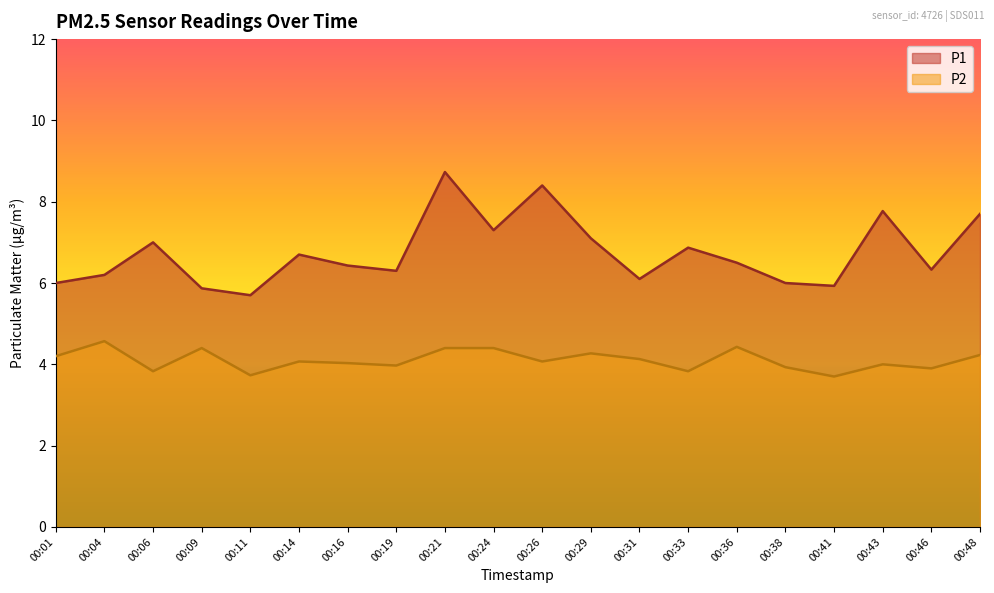

Reading left to right, what are all the values shown in this chart?

P1: 00:01=6.0	00:04=6.2	00:06=7.0	00:09=5.9	00:11=5.7	00:14=6.7	00:16=6.4	00:19=6.3	00:21=8.7	00:24=7.3	00:26=8.4	00:29=7.1	00:31=6.1	00:33=6.9	00:36=6.5	00:38=6.0	00:41=5.9	00:43=7.8	00:46=6.3	00:48=7.7
P2: 00:01=4.2	00:04=4.6	00:06=3.8	00:09=4.4	00:11=3.7	00:14=4.1	00:16=4.0	00:19=4.0	00:21=4.4	00:24=4.4	00:26=4.1	00:29=4.3	00:31=4.1	00:33=3.8	00:36=4.4	00:38=3.9	00:41=3.7	00:43=4.0	00:46=3.9	00:48=4.2